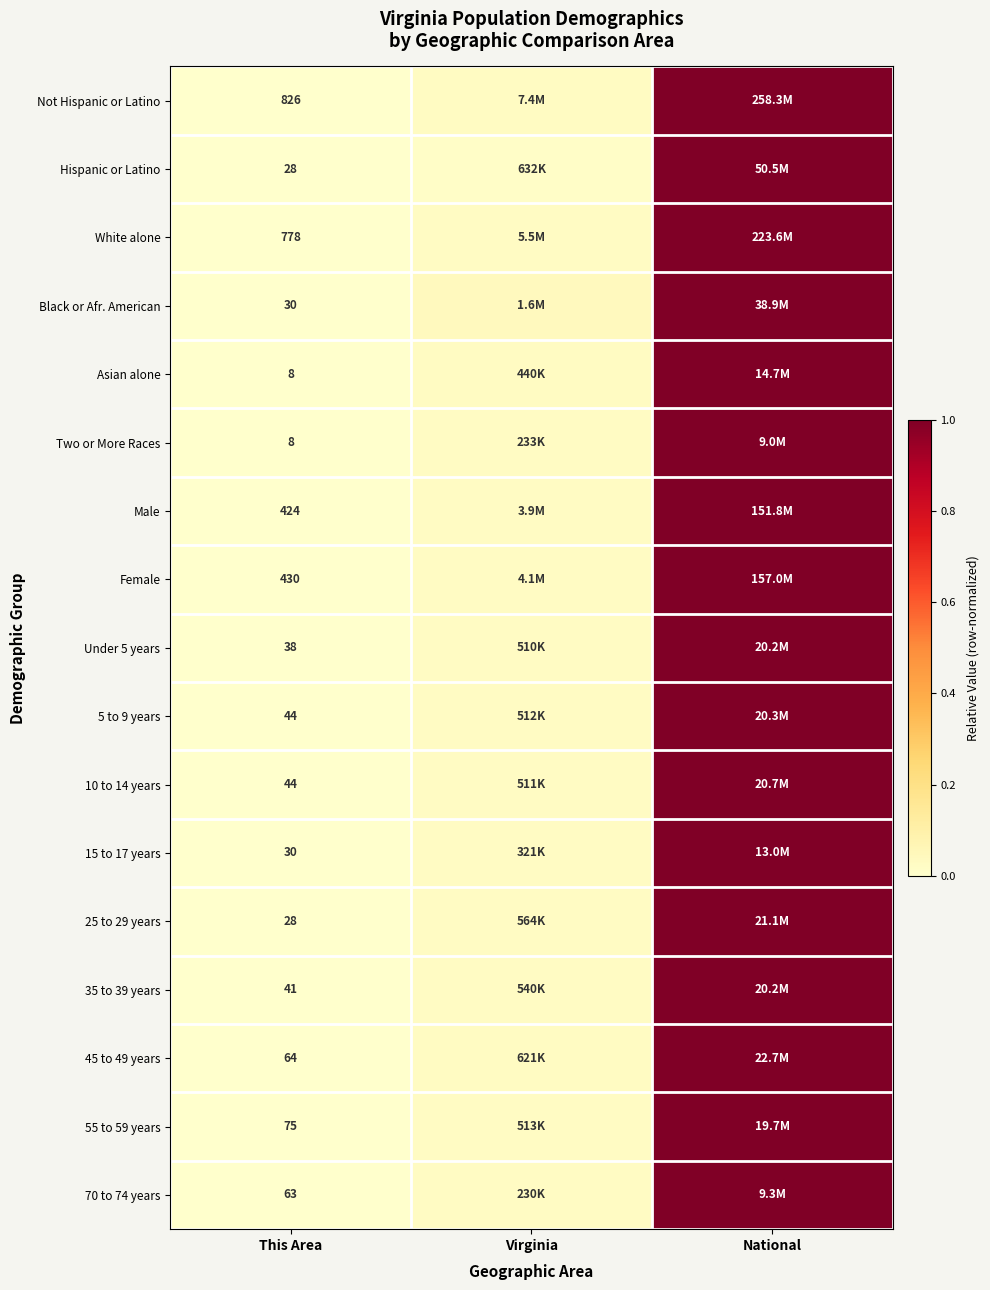

What is the difference between the Two or More Races values at Virginia and National?

1.0